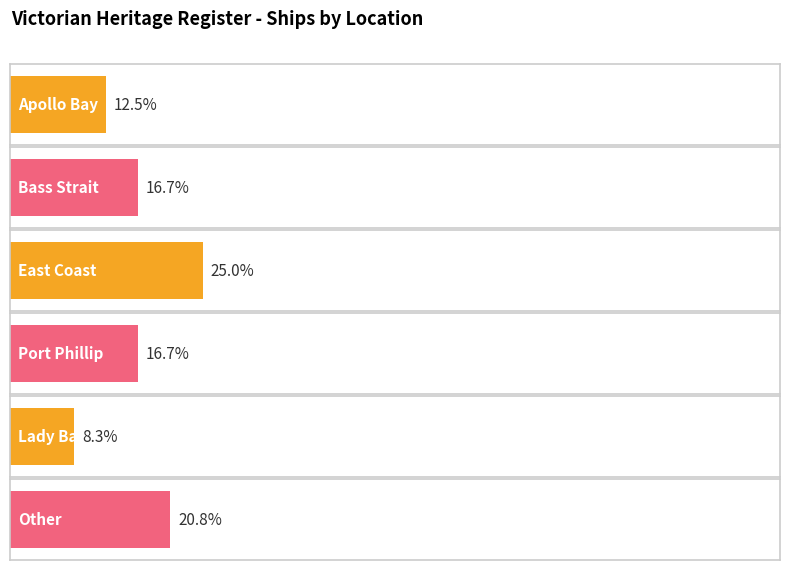

What position from the left is Bass Strait?

2